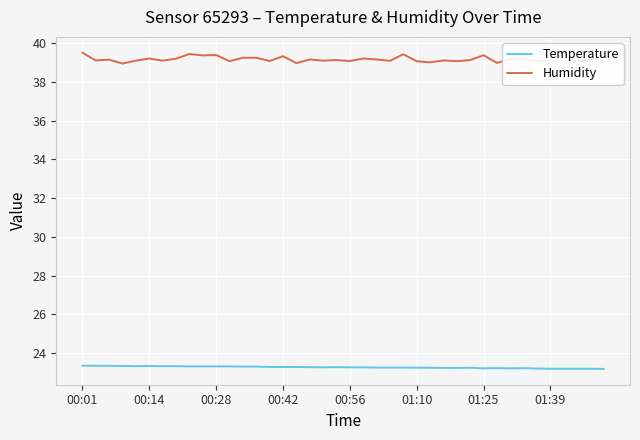

What is the minimum value shown in the chart?

23.2